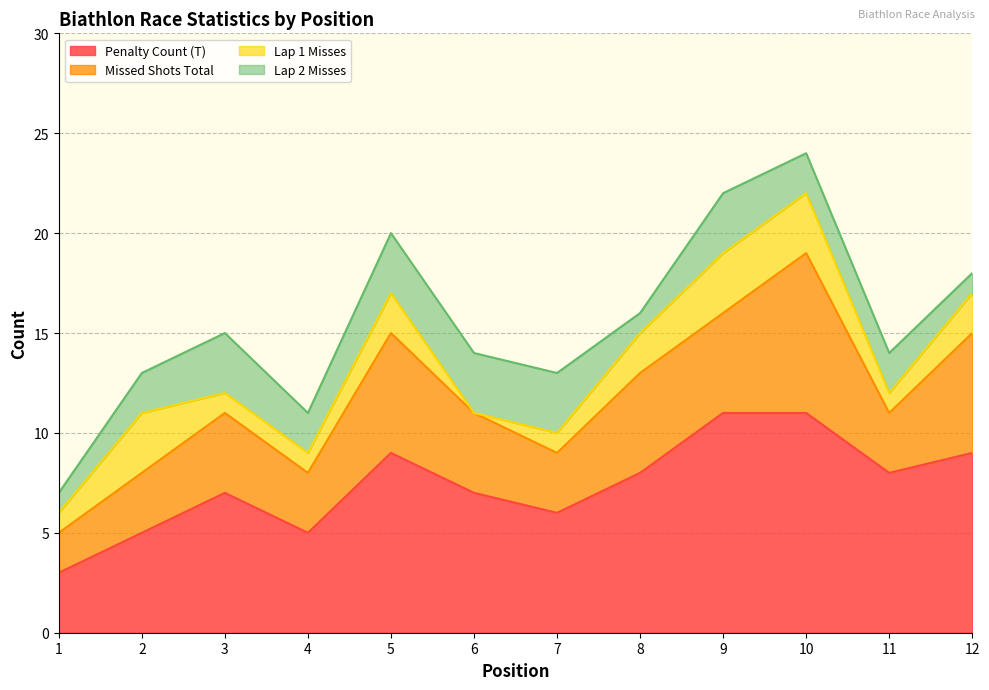

At which label does Missed Shots Total reach its minimum?

1